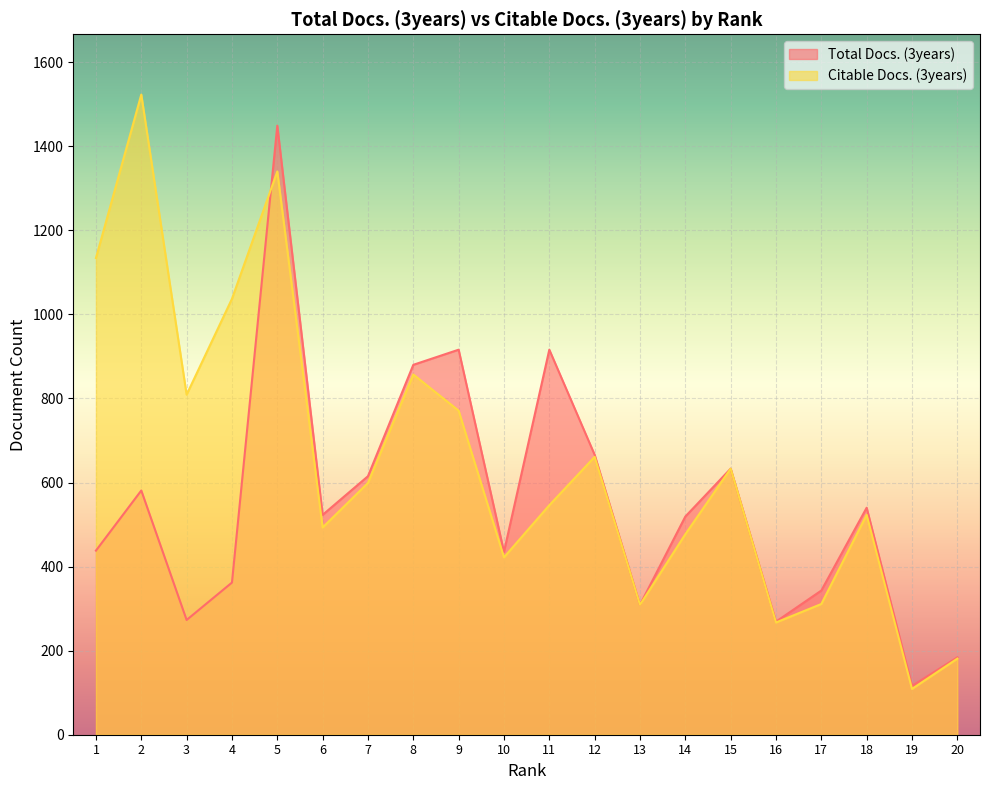

What is the minimum value shown in the chart?

109